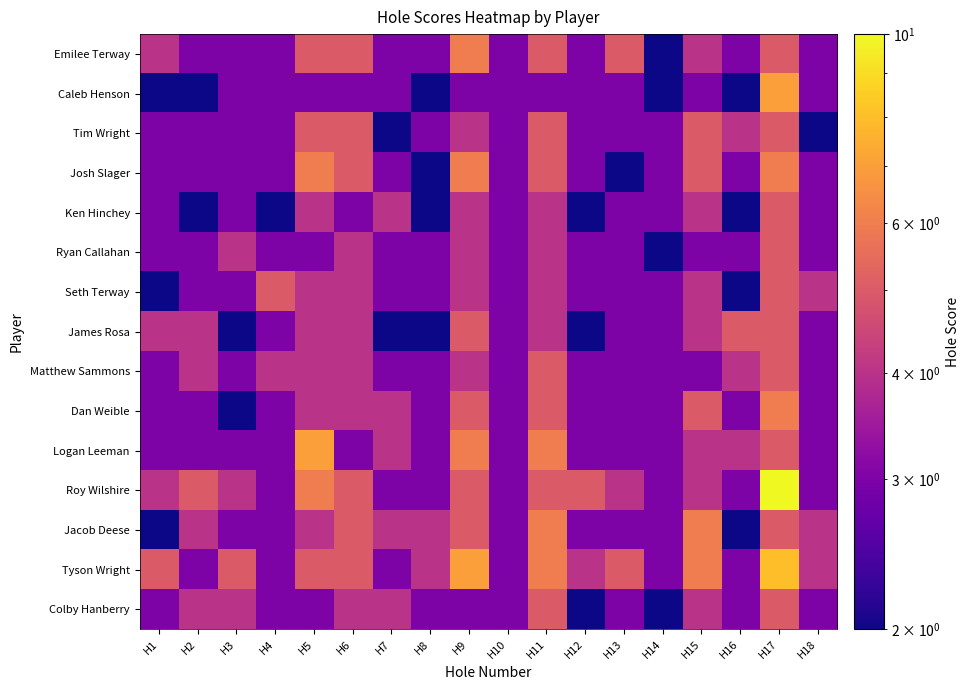

How many data points does each series have?

18